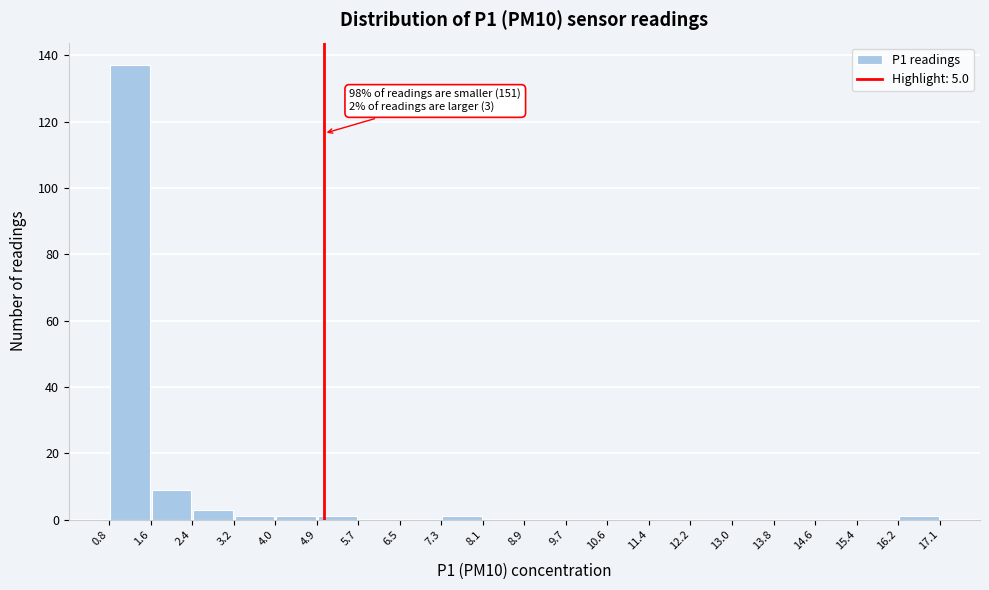

Over which range of the x-axis is the bar tallest?

0.8 to 1.6